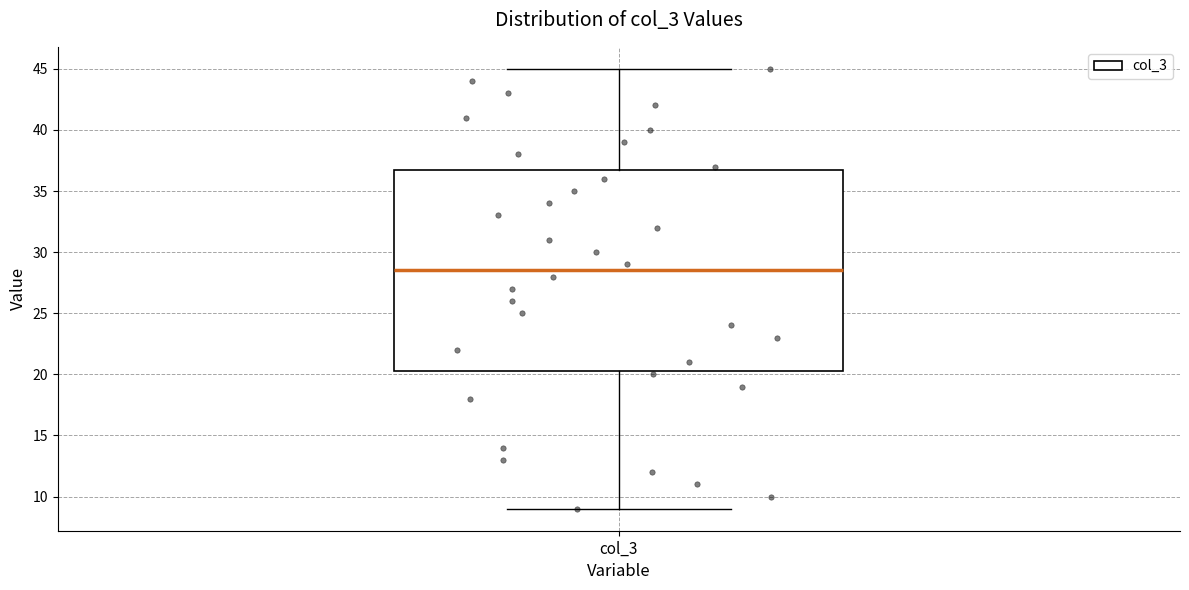

Where does the median line of the box for col_3 sit on the y-axis? The values are not printed on the chart, so give them approximately, as read against the axis.

28.5